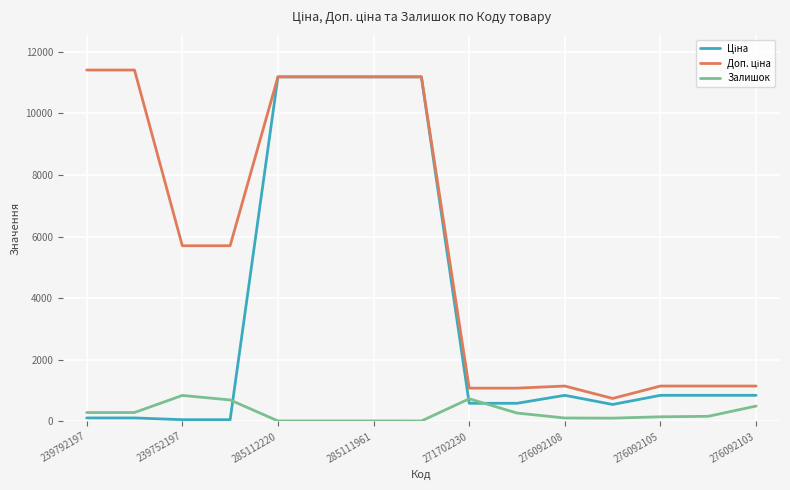

What is the greatest value displayed?

11410.0